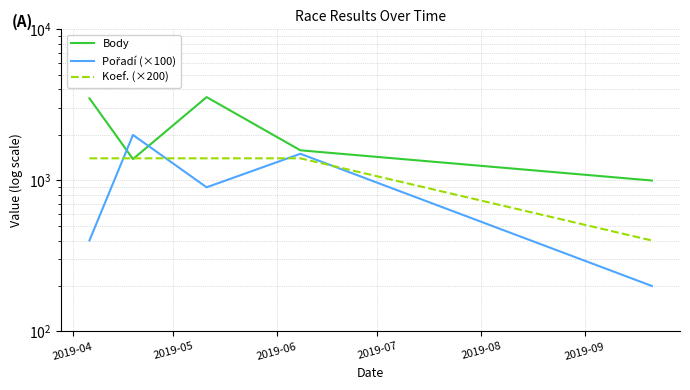

How many data points does each series have?

5